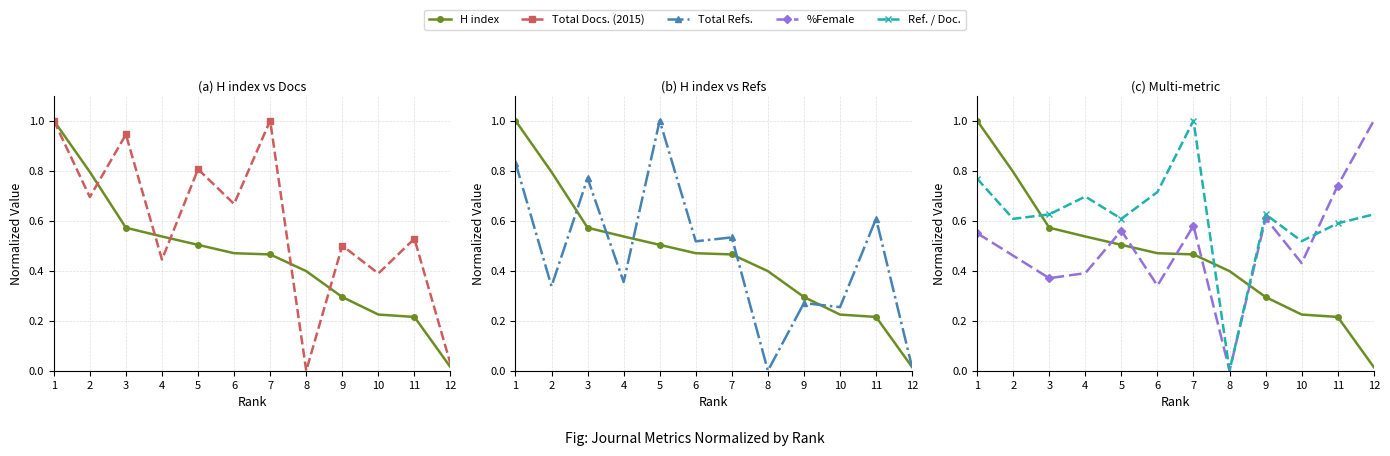

How many positive values does the Total Refs. series have?

11